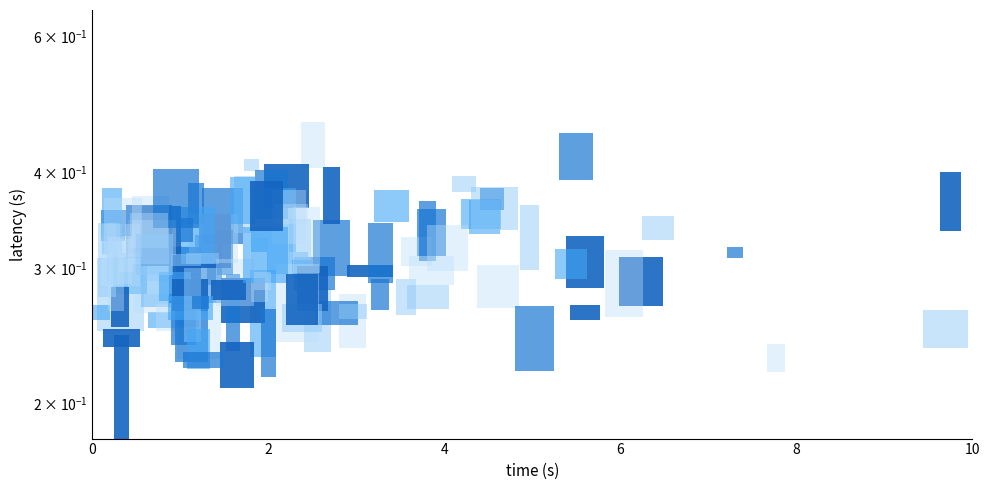

How many distinct data groups are displayed?

2